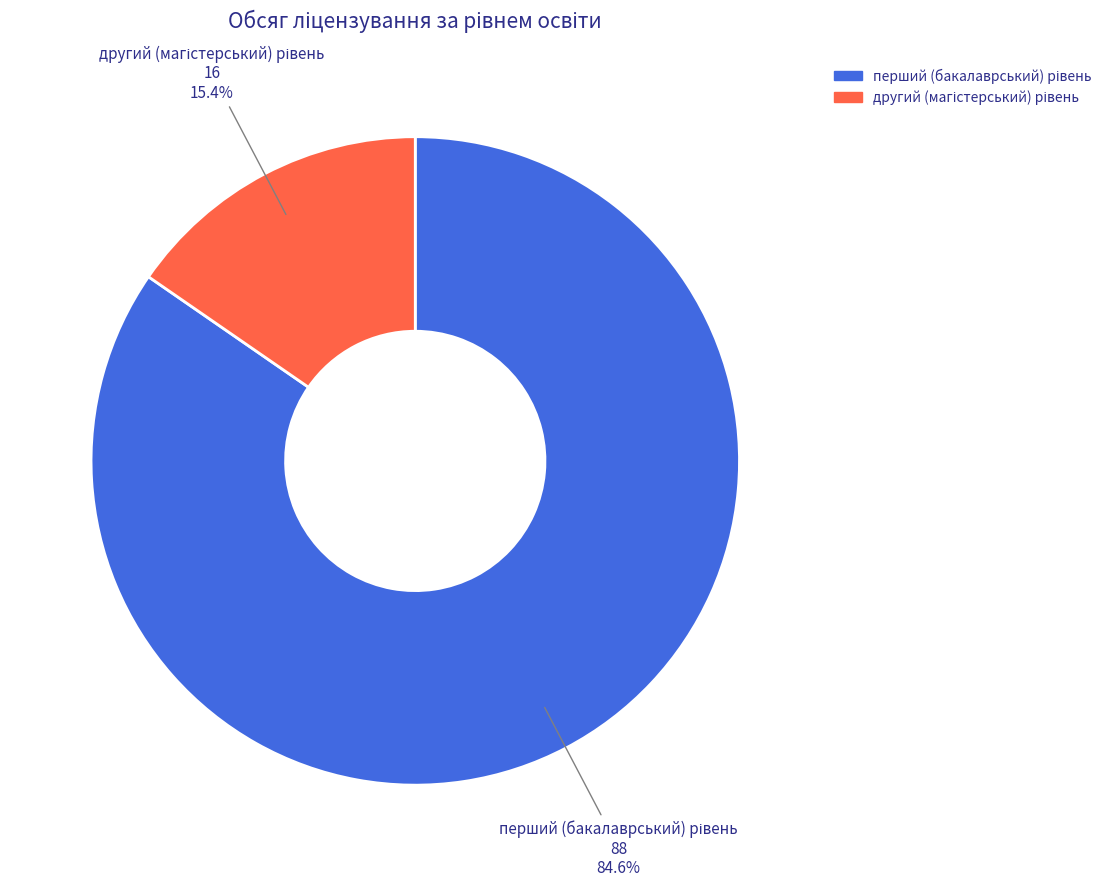

Does any single category account for the majority?

Yes